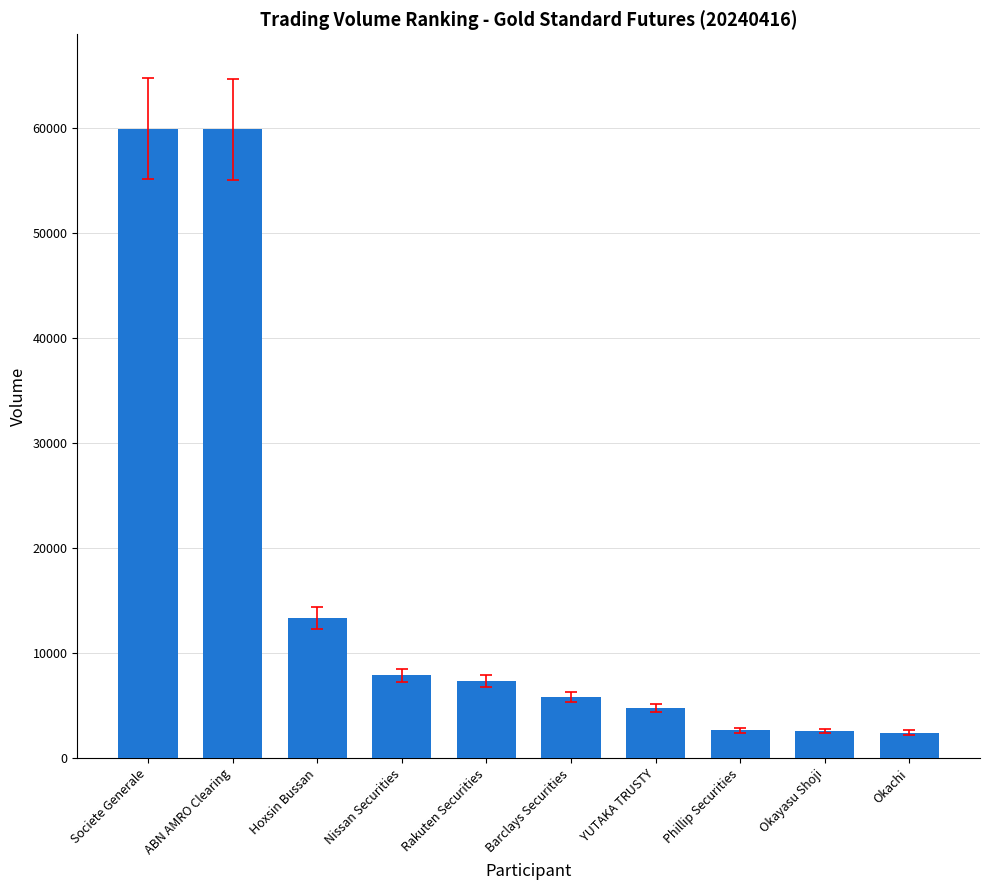

What is the label of the 4th bar from the left?

Nissan Securities